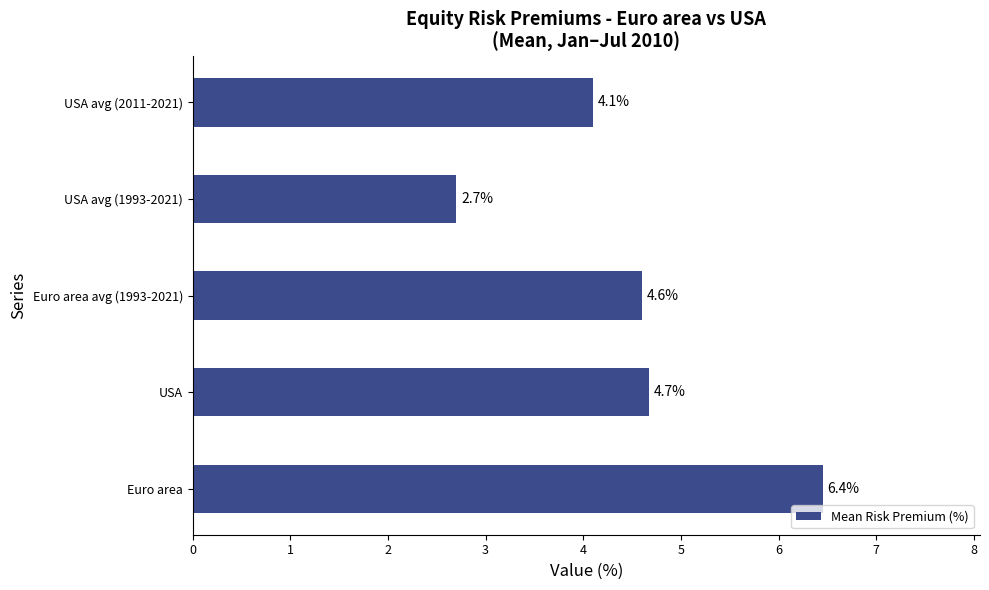

What is the sum of all values?

22.5